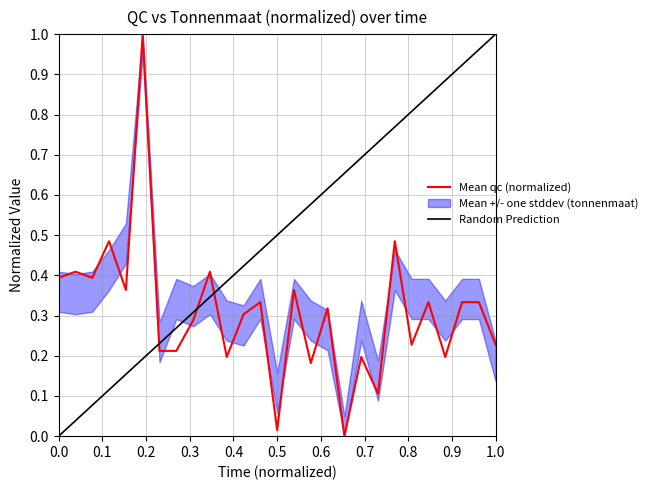

What is the difference between the maximum and second lowest values?

1.0